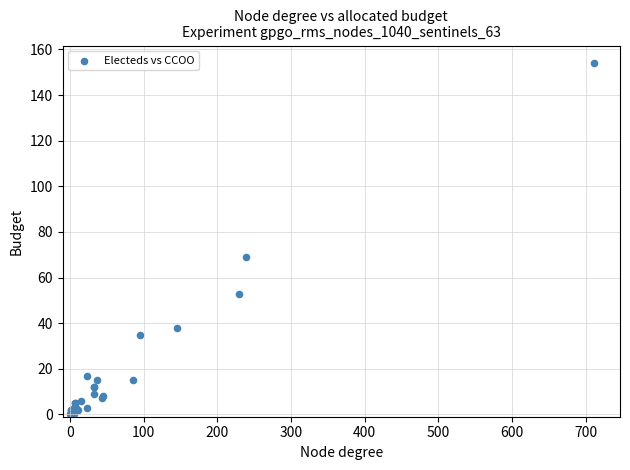

What Y value in the scatter plot is closest to 77?

69